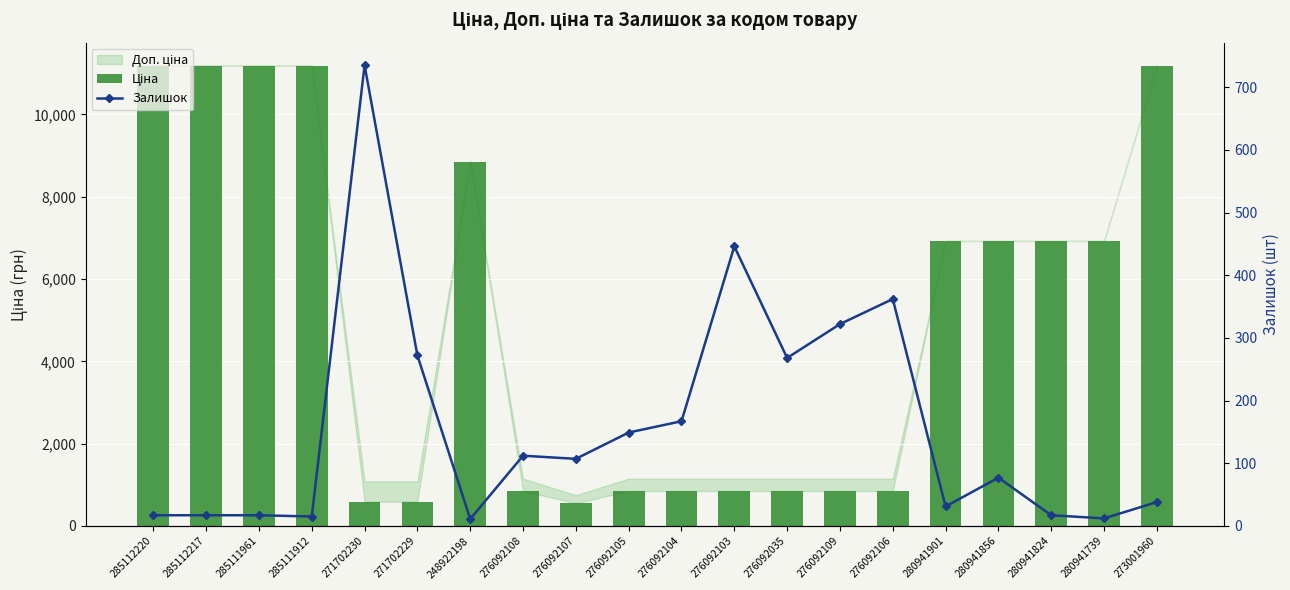

Which has a higher value, 276092104 or 285112220?

285112220